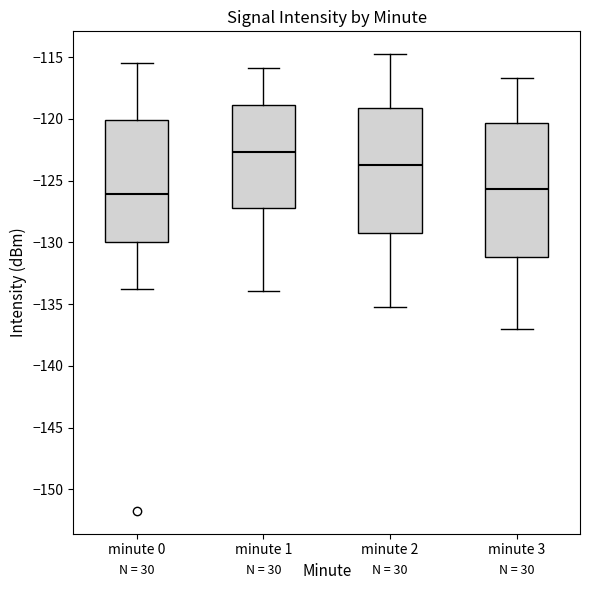

Reading left to right, transcribe this box plot: for each box, give where its median line is, the range the box spans, and where its two whiskers end, as read against the y-axis. The values are not printed on the chart, so give them approximately, as read against the axis.

minute 0: median -126.0, box -130.0 to -120.0, whiskers -133.5 to -115.5
minute 1: median -122.5, box -127.0 to -119.0, whiskers -134.0 to -116.0
minute 2: median -123.5, box -129.5 to -119.0, whiskers -135.0 to -115.0
minute 3: median -125.5, box -131.0 to -120.5, whiskers -137.0 to -116.5